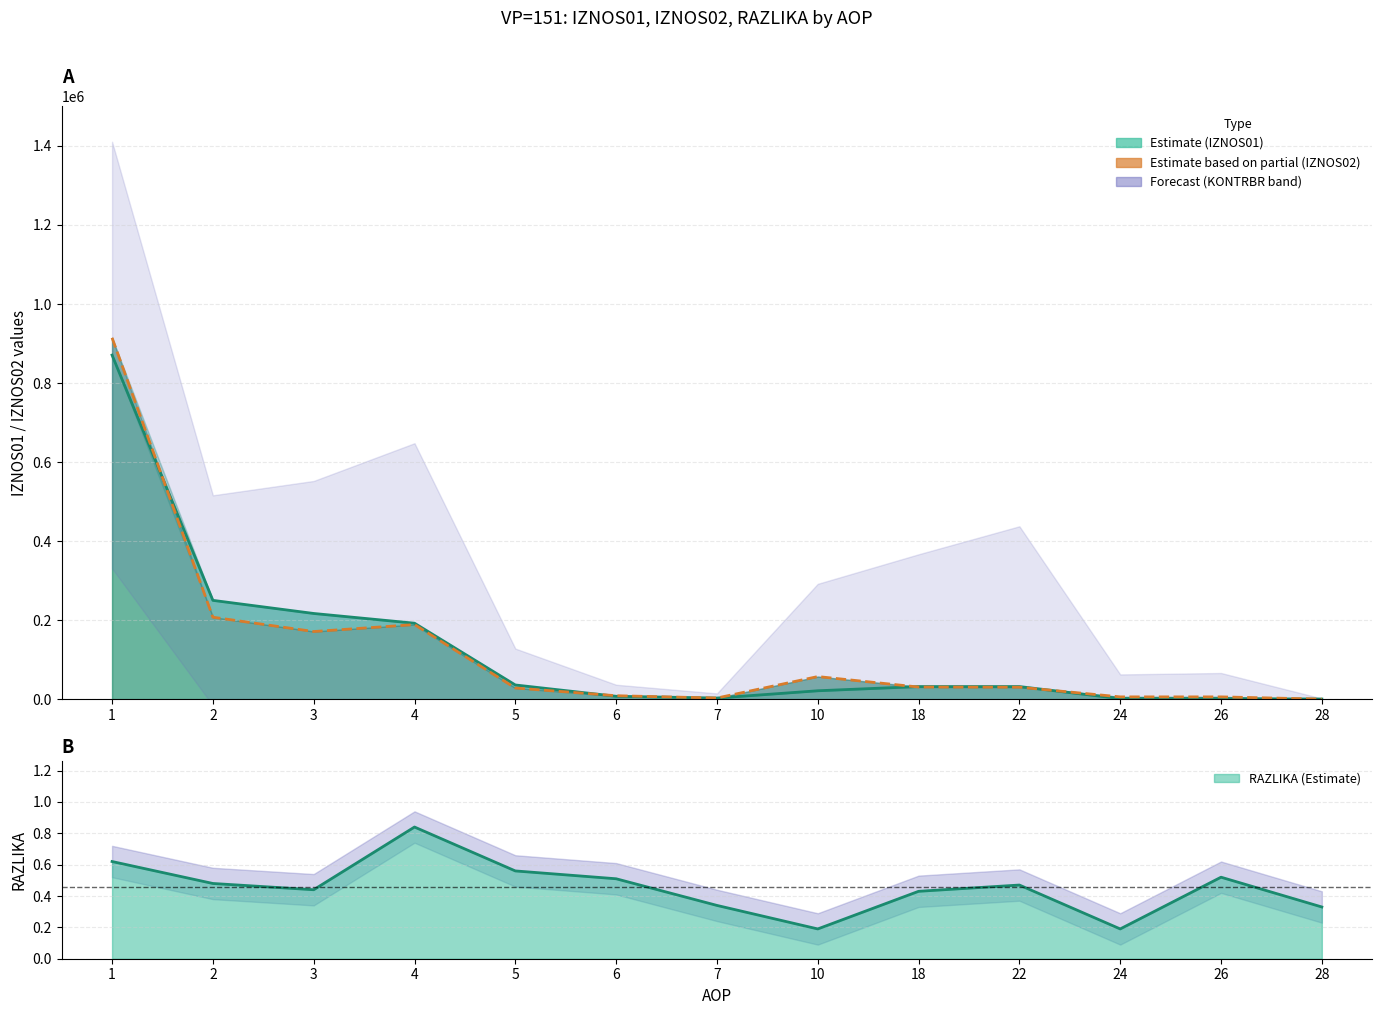

What are all the series names shown in the legend?

IZNOS01, IZNOS02, RAZLIKA